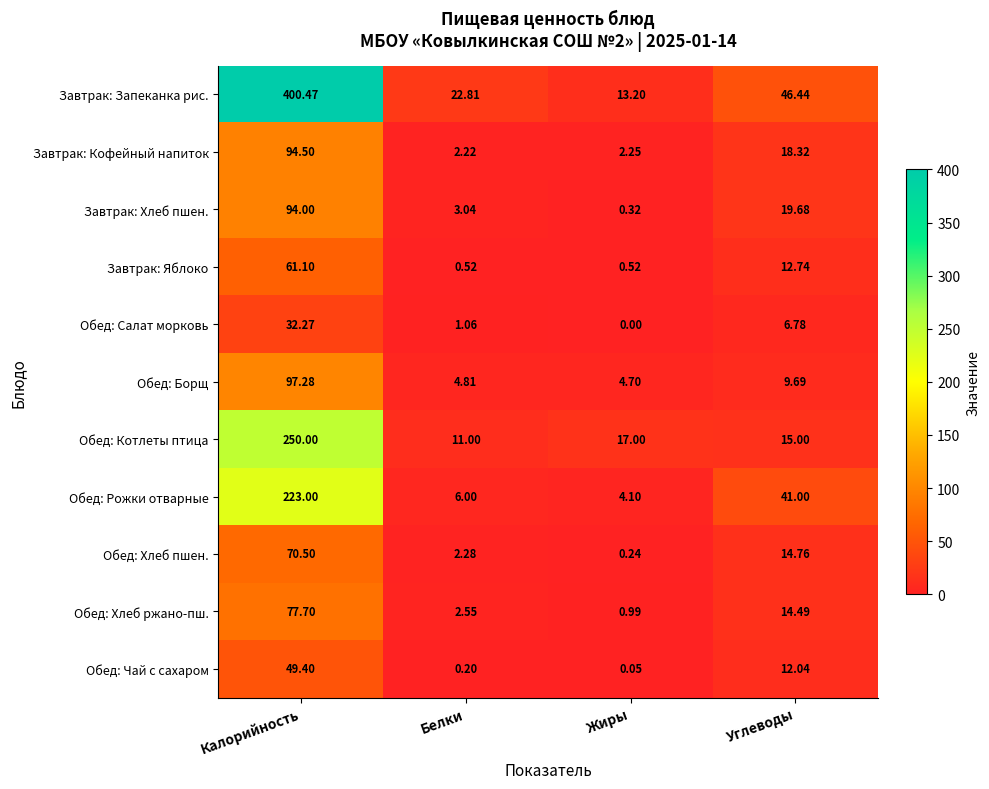

Rank the categories by Обед: Хлеб ржано-пш. value from highest to lowest.

Калорийность, Углеводы, Белки, Жиры